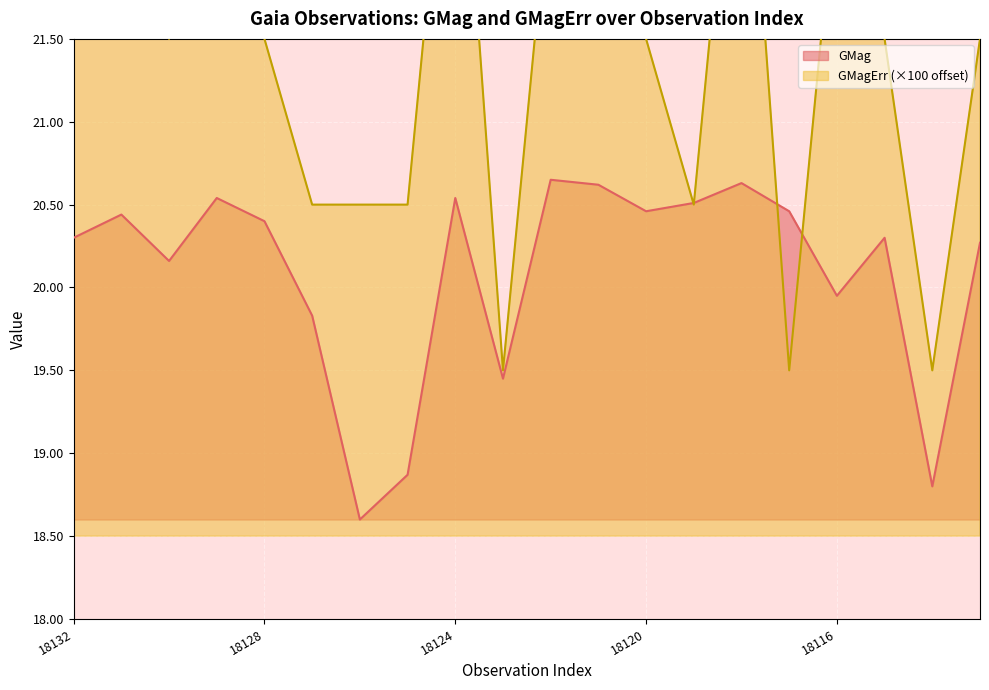

How many interior local valleys does the GMag series have?

6